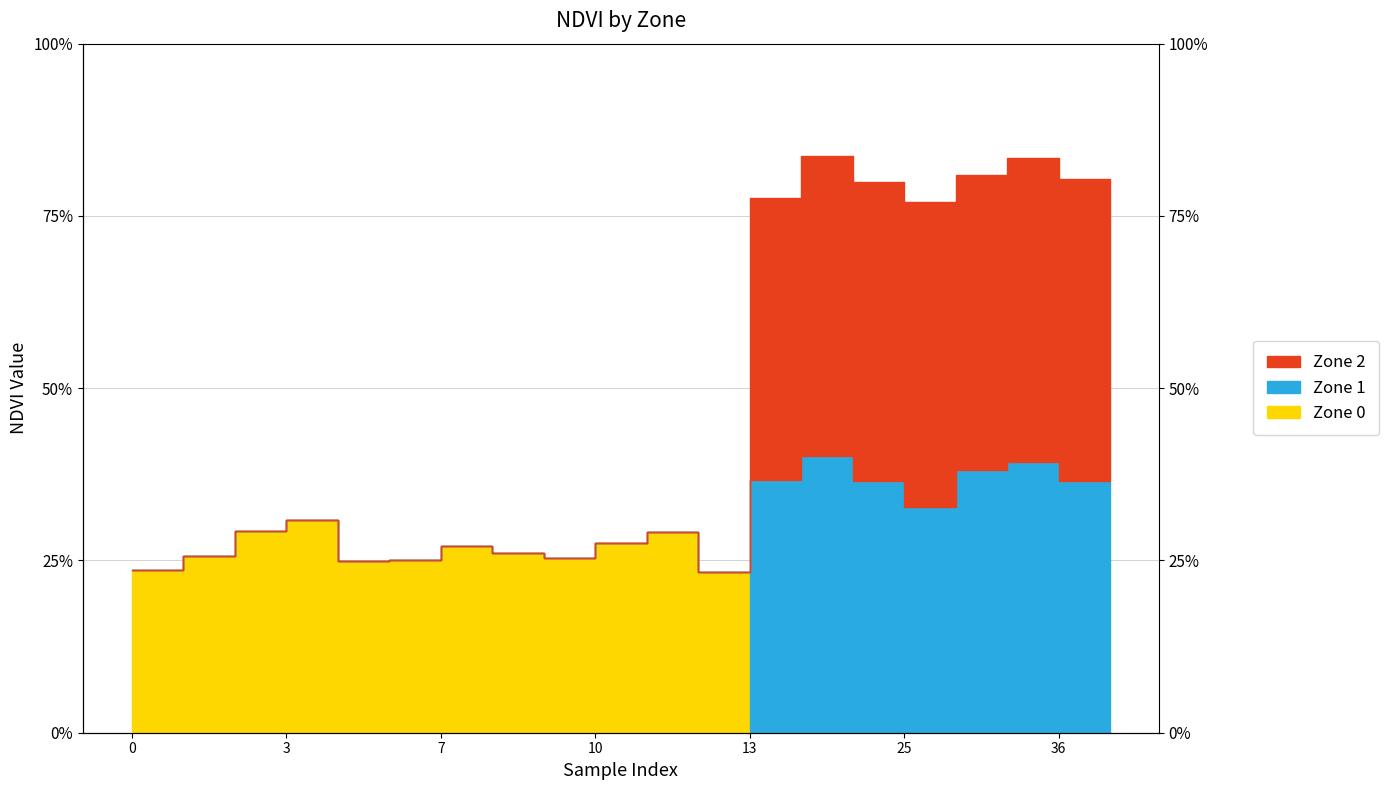

At which category does the chart reach its peak across all series?

20